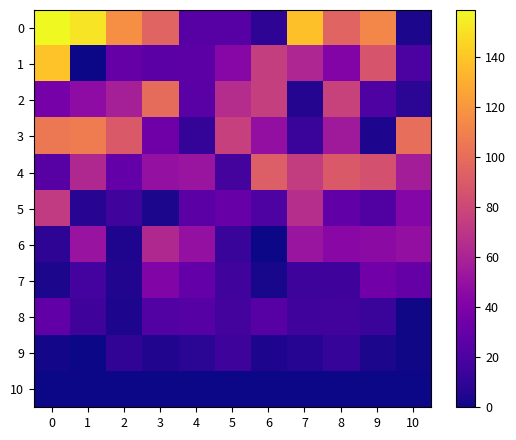

At how many categories does at least one series exceed 100?

6